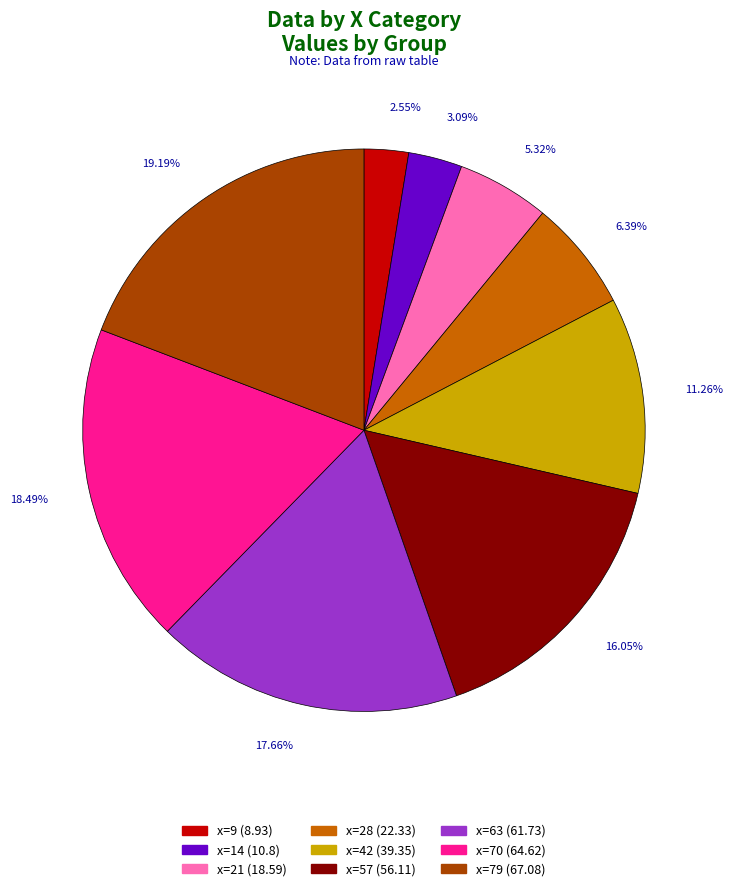

Is there any slice that represents more than half of the pie?

No